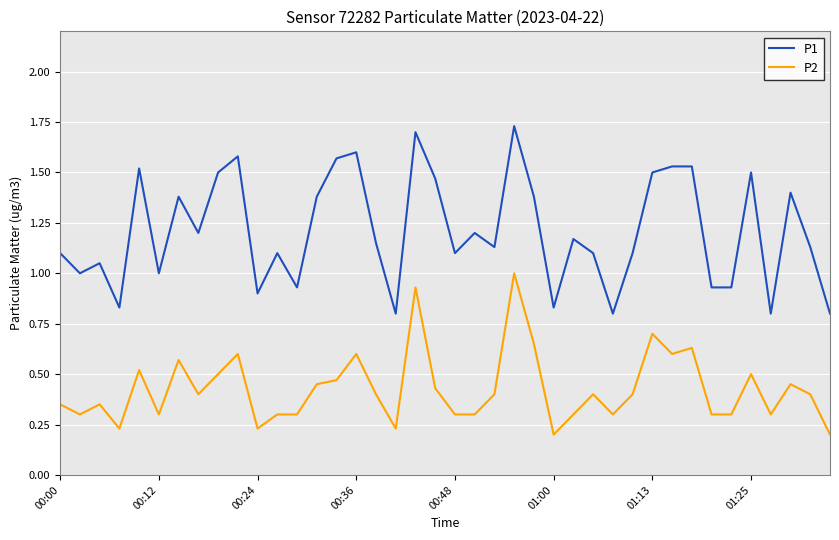

Which series has the widest spread of values?

P1